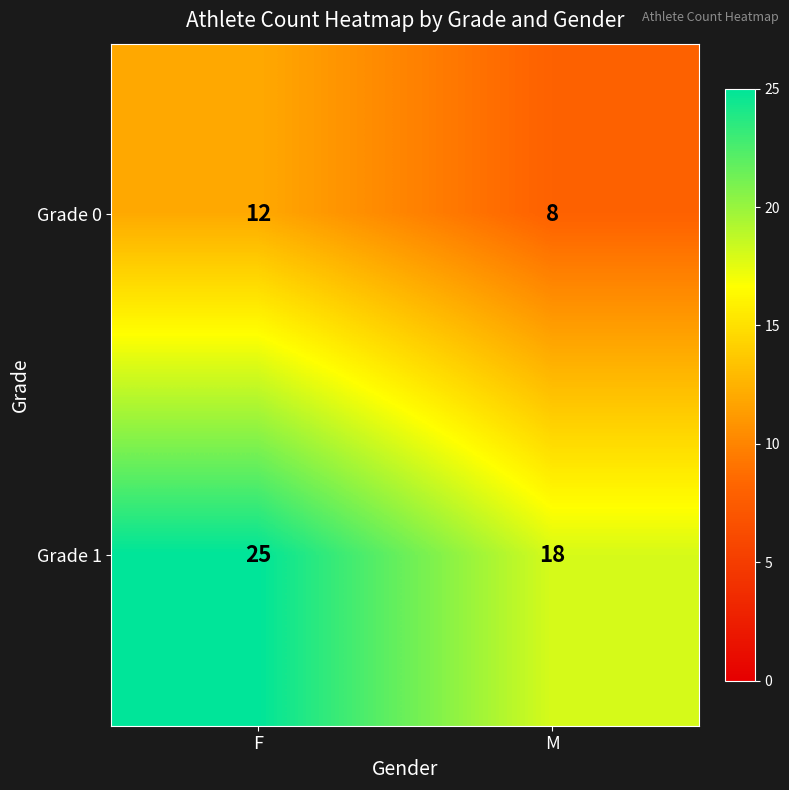

Reading left to right, extract all data points from this chart.

Grade 0: 12	8
Grade 1: 25	18